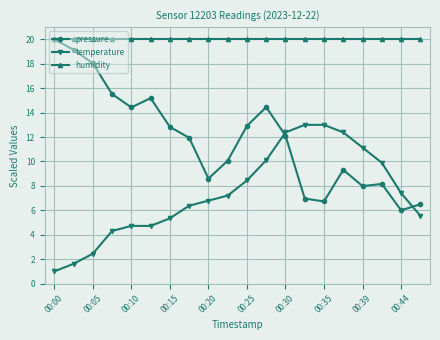

What is the difference between the maximum and minimum values in the pressure series?

14.0